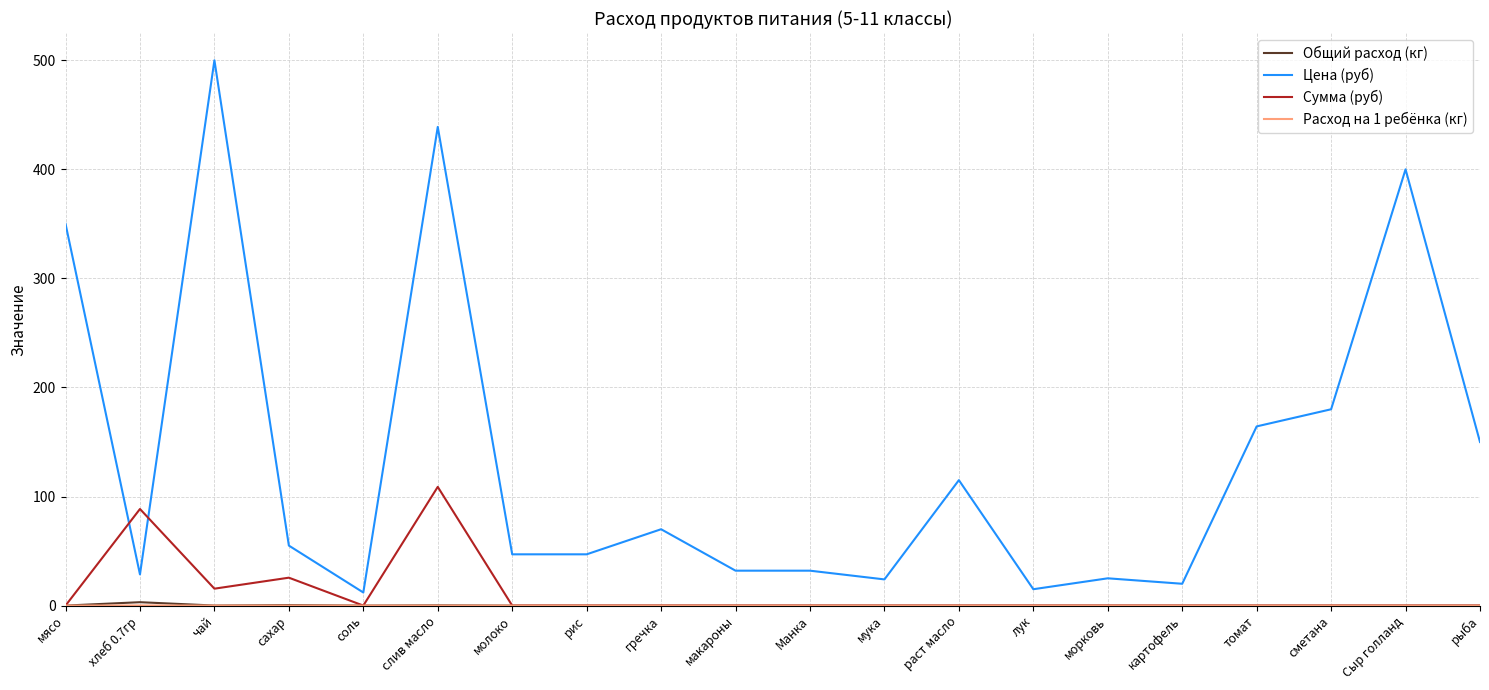

Which series ends up on top after the final intersection of Сумма (руб) and Цена (руб)?

Цена (руб)